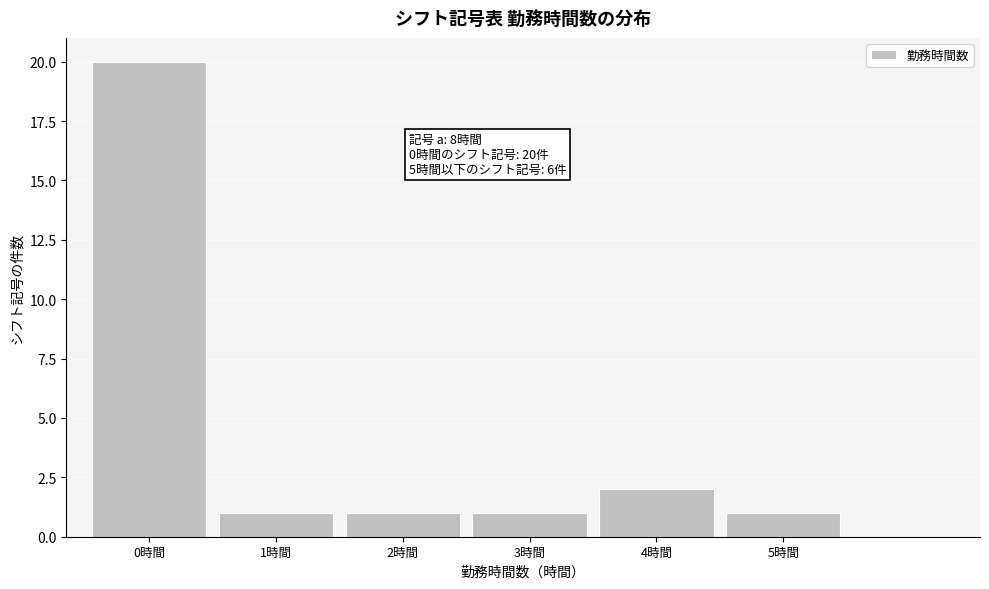

Reading right to left, extract all data points from this chart.

1	2	1	1	1	20